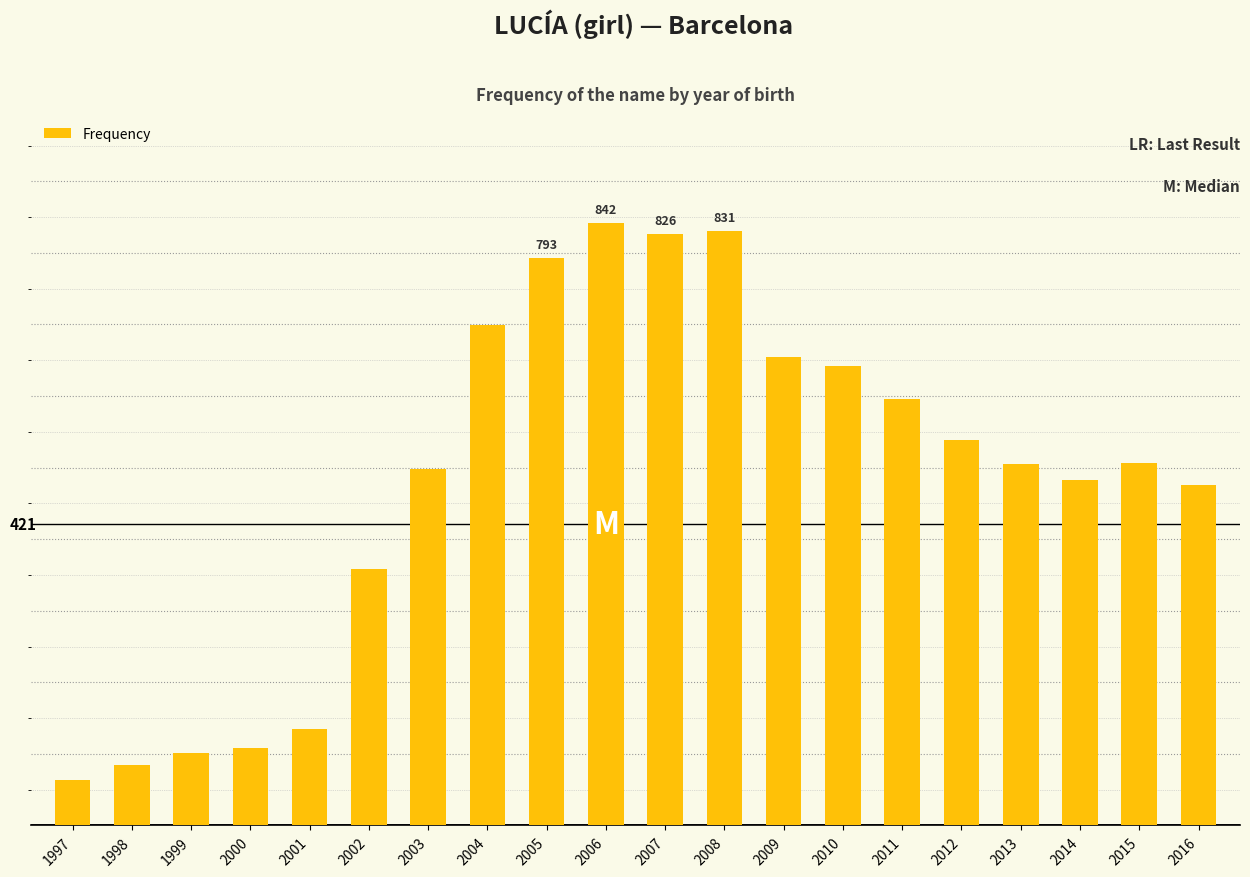

What is the difference between the maximum and minimum values?

779